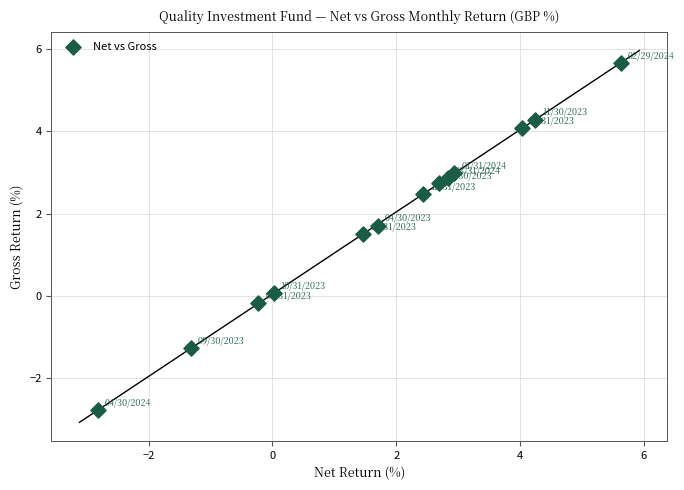

What is the range of X values (max minus min)?

8.4